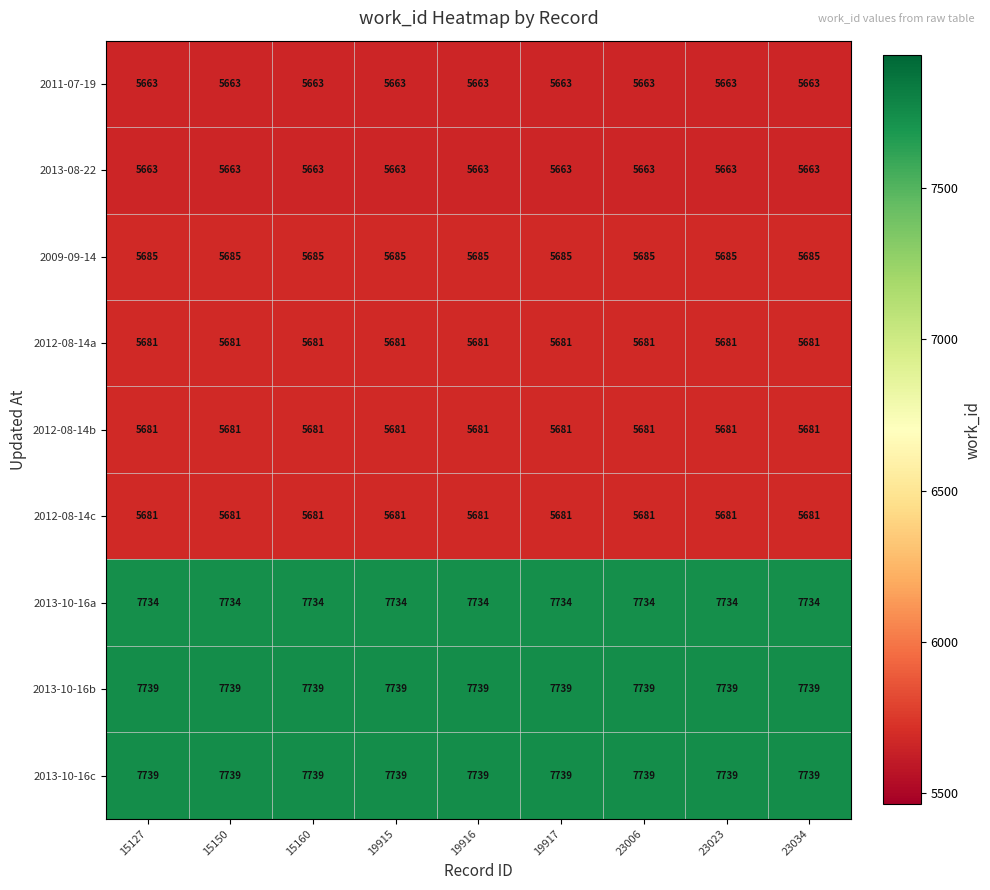

What is the difference between the highest and lowest values at 15127?

2076